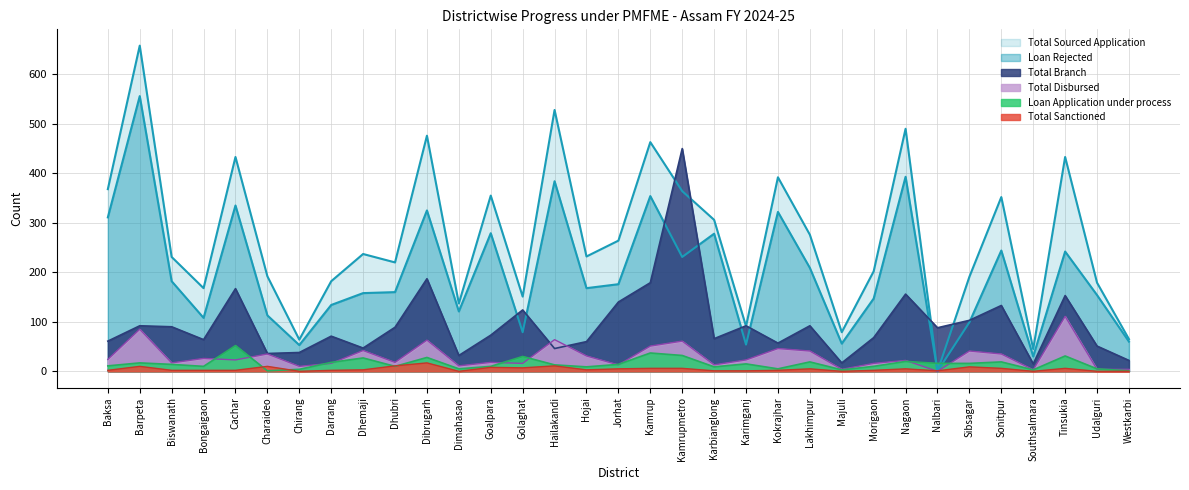

Which category has the lowest value in the Total Sanctioned series?

Chirang